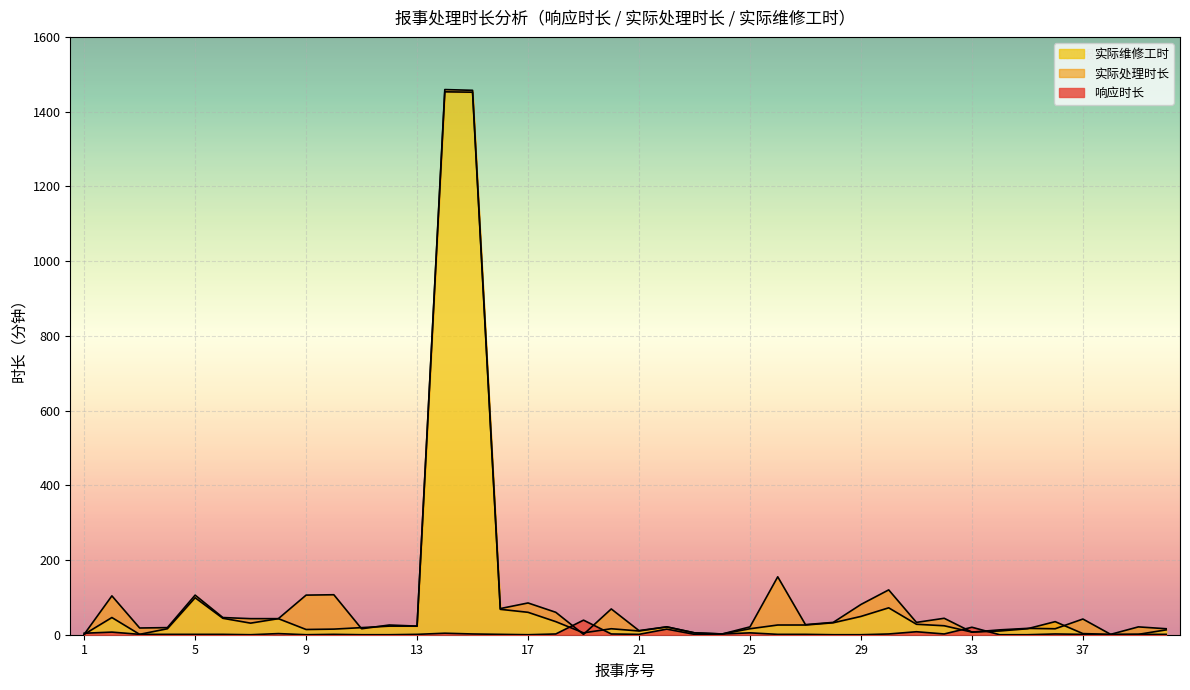

Which series changed the most between 16 and 28?

实际处理时长